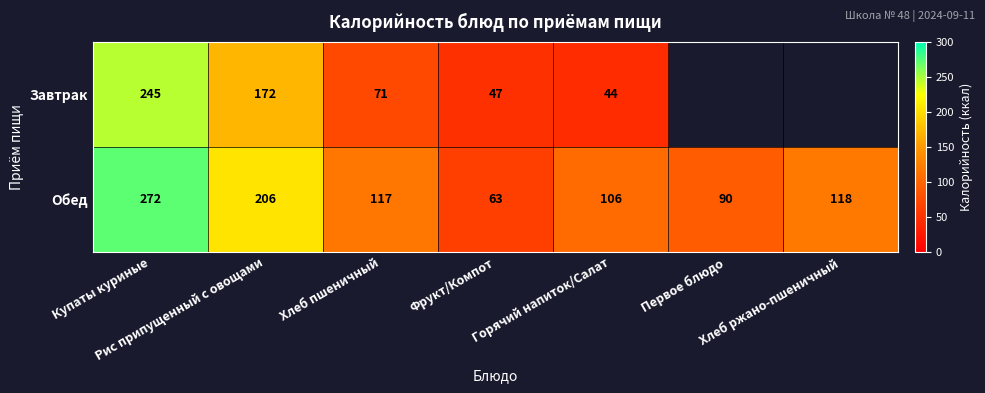

The Завтрак series shows 82.0 at Фрукт/Компот. True or false?

False